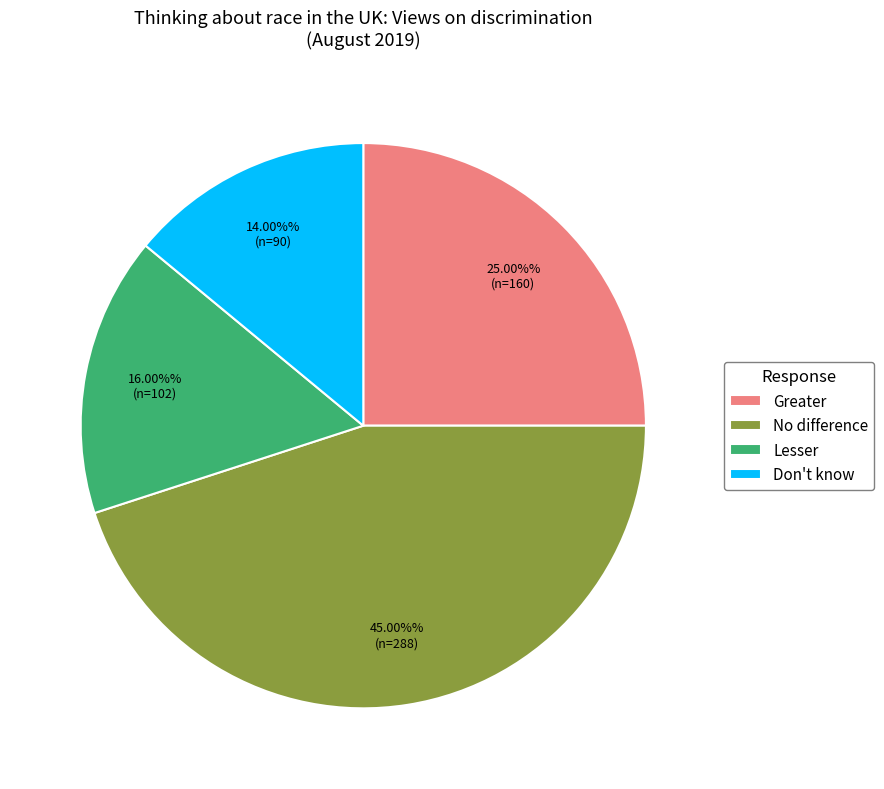

Combined, do Greater and Don't know account for over 50%?

No